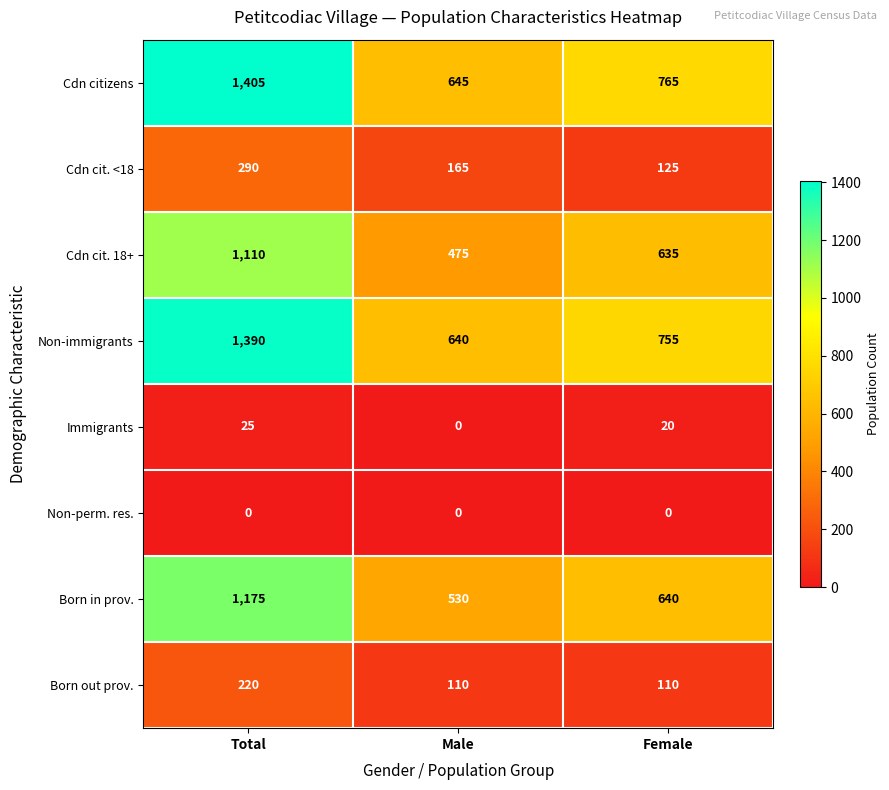

What is the sum of all Cdn citizens values?

2815